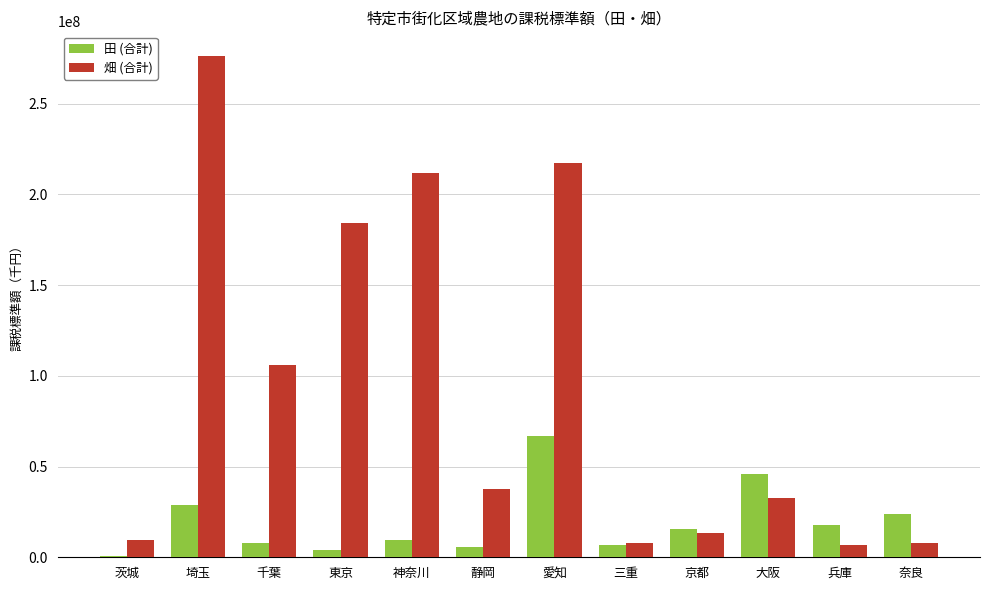

What is the difference between the 畑 (合計) values at 愛知 and 東京?

33081154